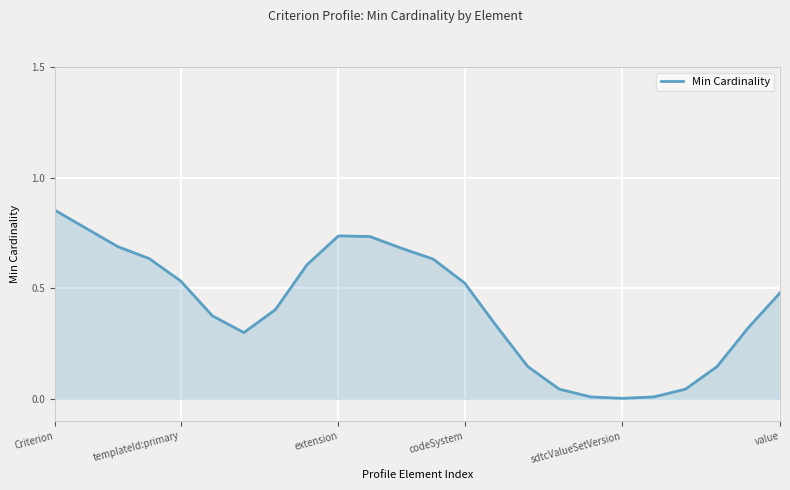

How many lines are shown in the chart?

1